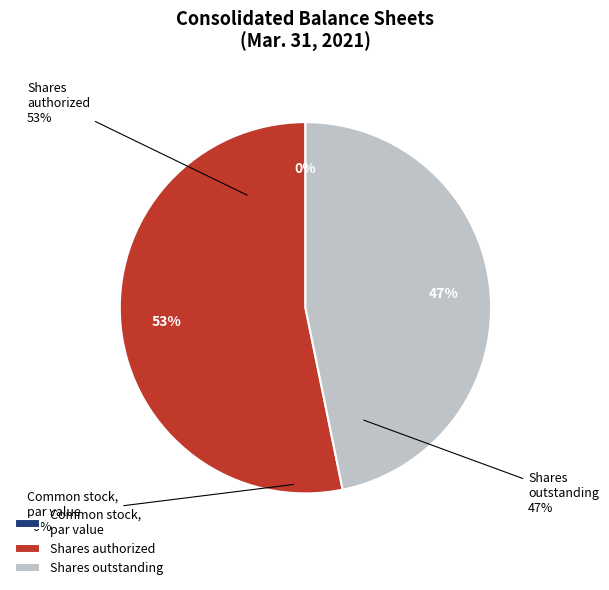

To the nearest percent, what percentage of the pie is Common stock, shares authorized (in shares)?

53%